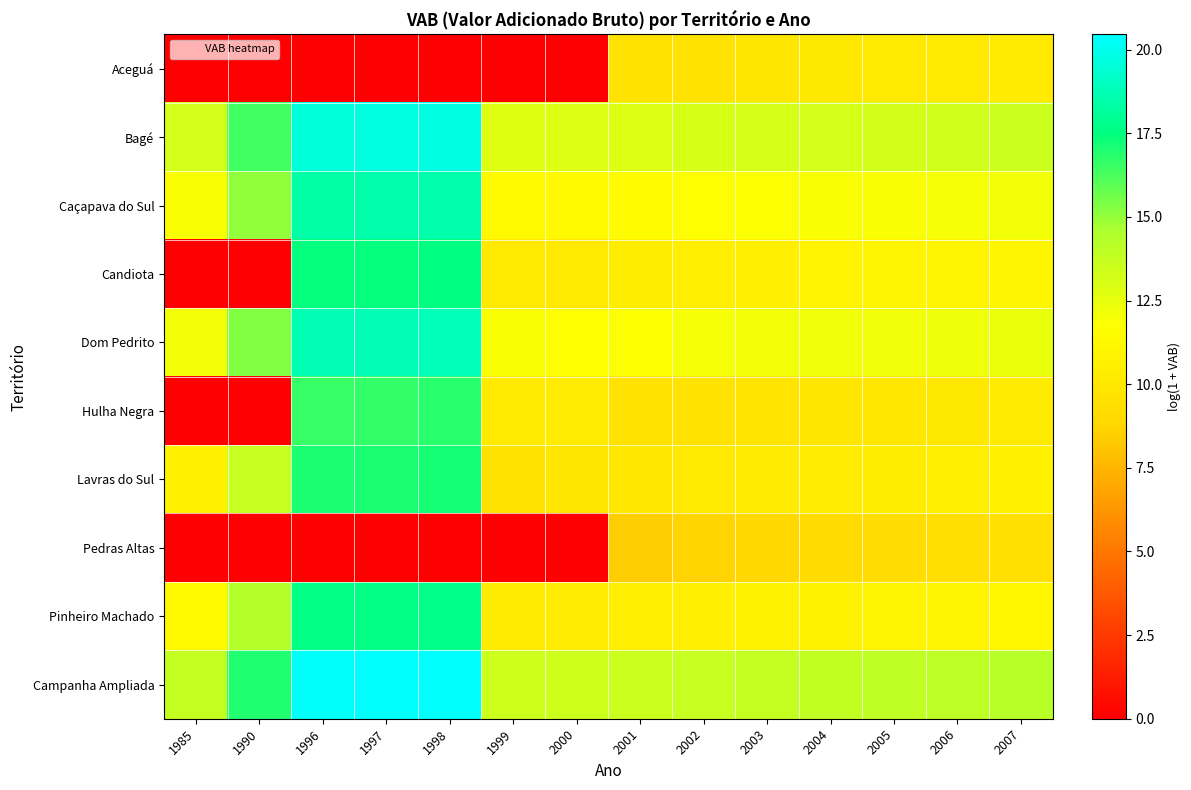

Reading left to right, transcribe all the data shown in this chart.

Aceguá: 1985=0.0	1990=0.0	1996=0.0	1997=0.0	1998=0.0	1999=0.0	2000=0.0	2001=9.6	2002=9.7	2003=9.8	2004=10.0	2005=10.1	2006=10.1	2007=10.2
Bagé: 1985=13.2	1990=16.4	1996=19.6	1997=19.7	1998=19.7	1999=12.8	2000=12.9	2001=12.9	2002=13.0	2003=13.1	2004=13.2	2005=13.3	2006=13.4	2007=13.5
Caçapava do Sul: 1985=11.9	1990=15.1	1996=18.4	1997=18.5	1998=18.5	1999=11.3	2000=11.4	2001=11.5	2002=11.7	2003=11.8	2004=11.9	2005=11.9	2006=12.0	2007=12.1
Candiota: 1985=0.0	1990=0.0	1996=17.4	1997=17.4	1998=17.5	1999=10.1	2000=10.1	2001=10.4	2002=10.5	2003=10.6	2004=10.8	2005=11.0	2006=10.9	2007=11.0
Dom Pedrito: 1985=12.1	1990=15.3	1996=18.7	1997=18.7	1998=18.8	1999=11.8	2000=11.6	2001=11.8	2002=12.0	2003=12.1	2004=12.2	2005=12.2	2006=12.3	2007=12.4
Hulha Negra: 1985=0.0	1990=0.0	1996=16.6	1997=16.6	1998=16.8	1999=10.2	2000=10.4	2001=9.6	2002=9.7	2003=9.8	2004=9.9	2005=9.9	2006=10.1	2007=10.3
Lavras do Sul: 1985=10.6	1990=13.7	1996=17.0	1997=17.1	1998=17.1	1999=9.7	2000=9.8	2001=9.9	2002=10.1	2003=10.2	2004=10.3	2005=10.4	2006=10.5	2007=10.7
Pedras Altas: 1985=0.0	1990=0.0	1996=0.0	1997=0.0	1998=0.0	1999=0.0	2000=0.0	2001=8.5	2002=8.7	2003=8.9	2004=9.0	2005=9.2	2006=9.3	2007=9.5
Pinheiro Machado: 1985=11.3	1990=14.4	1996=17.6	1997=17.6	1998=17.7	1999=10.3	2000=10.4	2001=10.5	2002=10.6	2003=10.7	2004=10.8	2005=10.9	2006=11.0	2007=11.1
Campanha Ampliada: 1985=13.8	1990=17.0	1996=20.3	1997=20.4	1998=20.5	1999=13.5	2000=13.5	2001=13.6	2002=13.7	2003=13.8	2004=13.9	2005=14.0	2006=14.0	2007=14.1